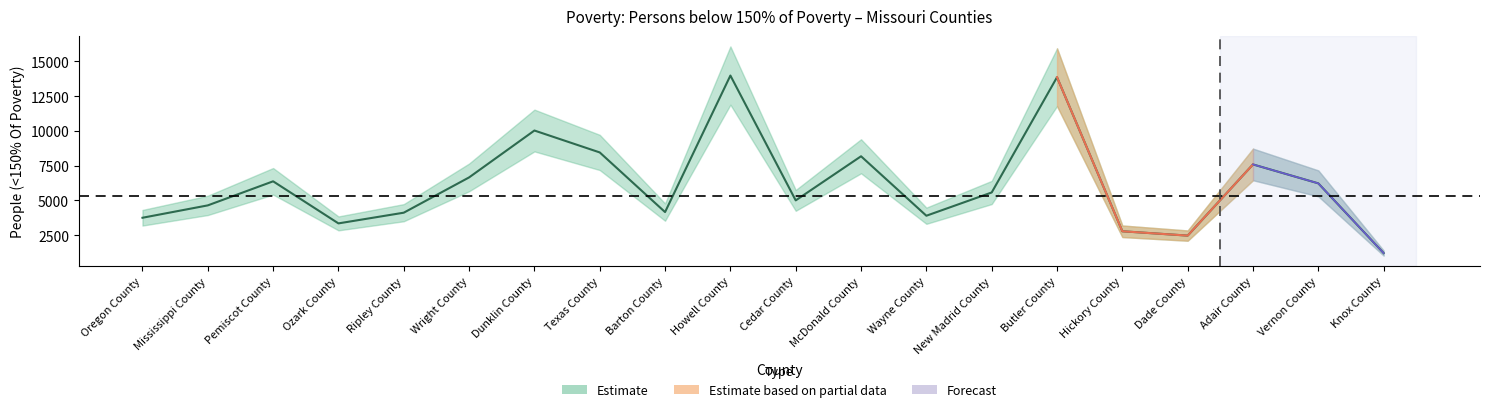

List the labels in order of value, smallest first.

Knox County, Dade County, Hickory County, Ozark County, Oregon County, Wayne County, Ripley County, Barton County, Mississippi County, Cedar County, New Madrid County, Vernon County, Pemiscot County, Wright County, Adair County, McDonald County, Texas County, Dunklin County, Butler County, Howell County